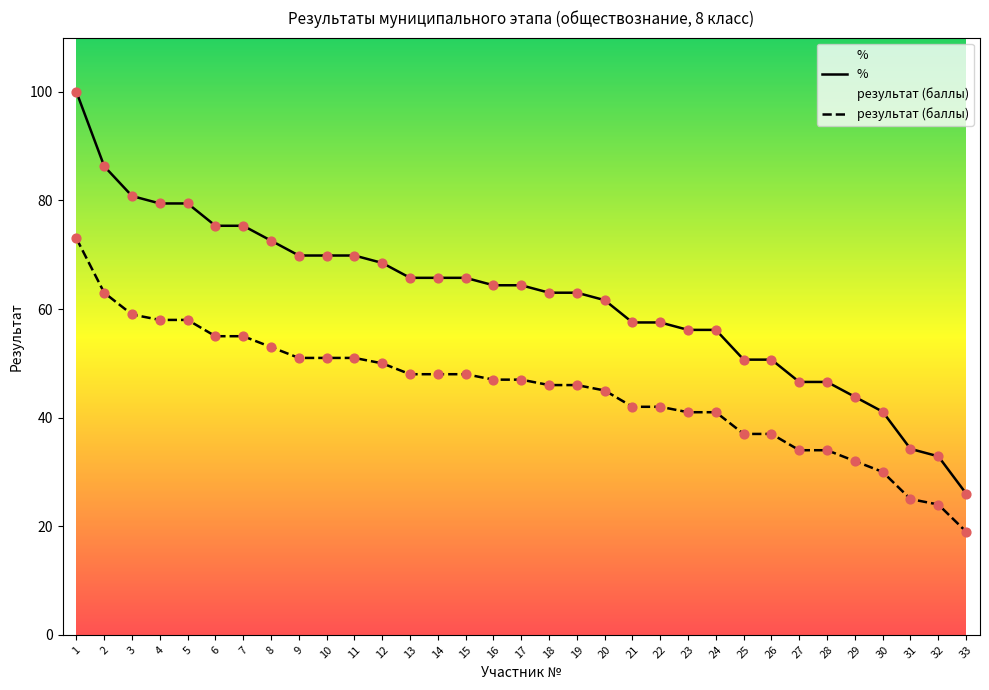

Is the value of % at 16 greater than the value of результат (баллы) at 2?

Yes